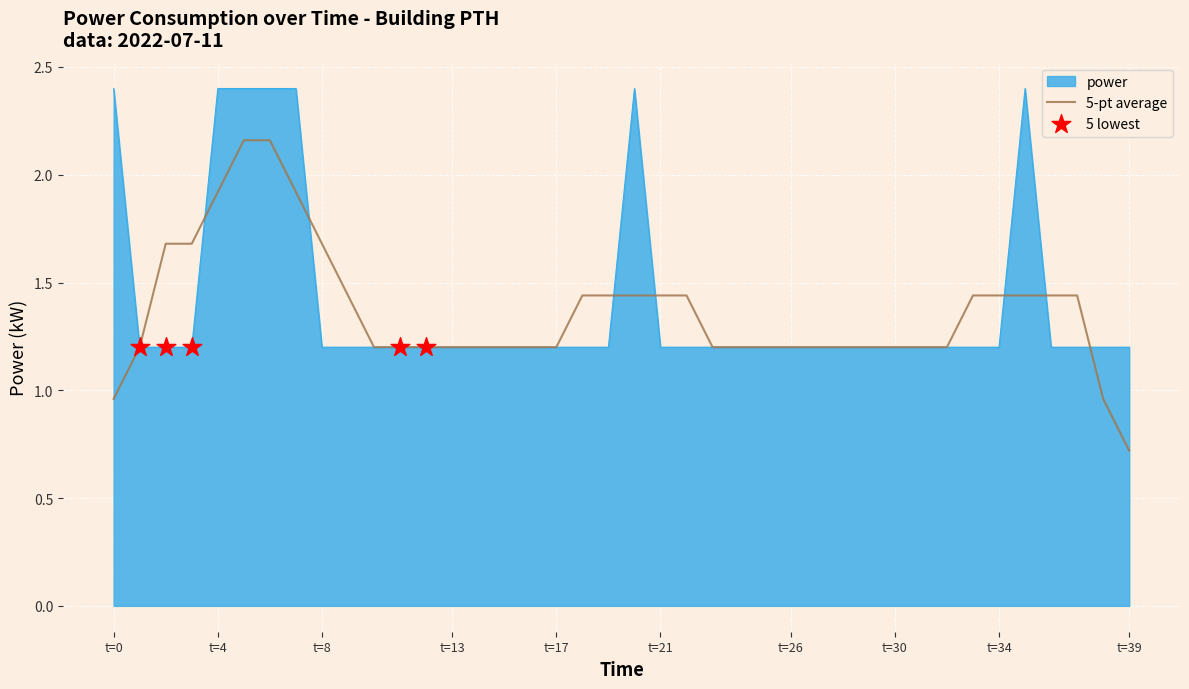

Which series has the widest spread of values?

5-pt average